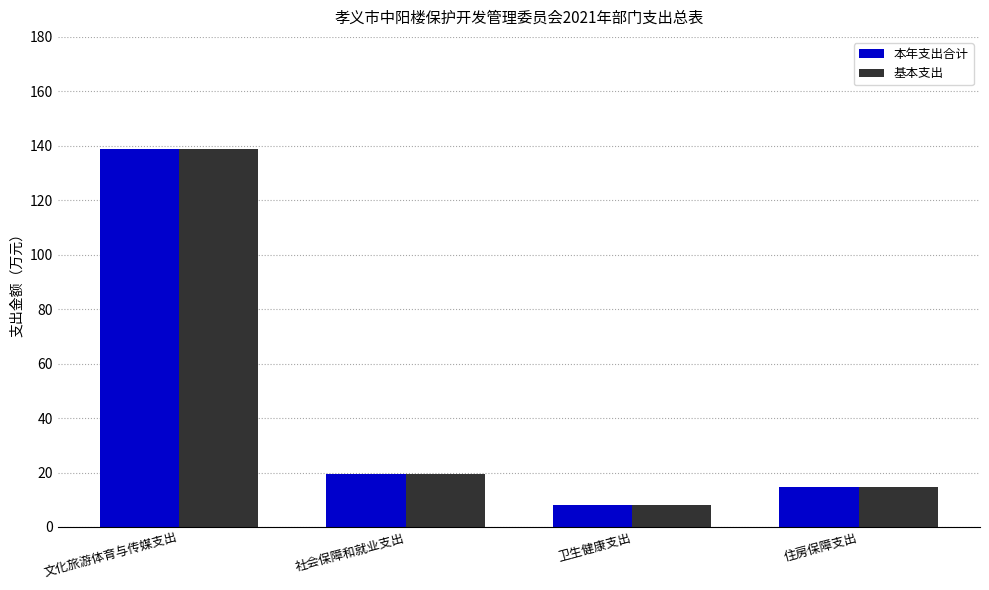

What is the value of the 本年支出合计 bar at the 2nd from the left?

19.6